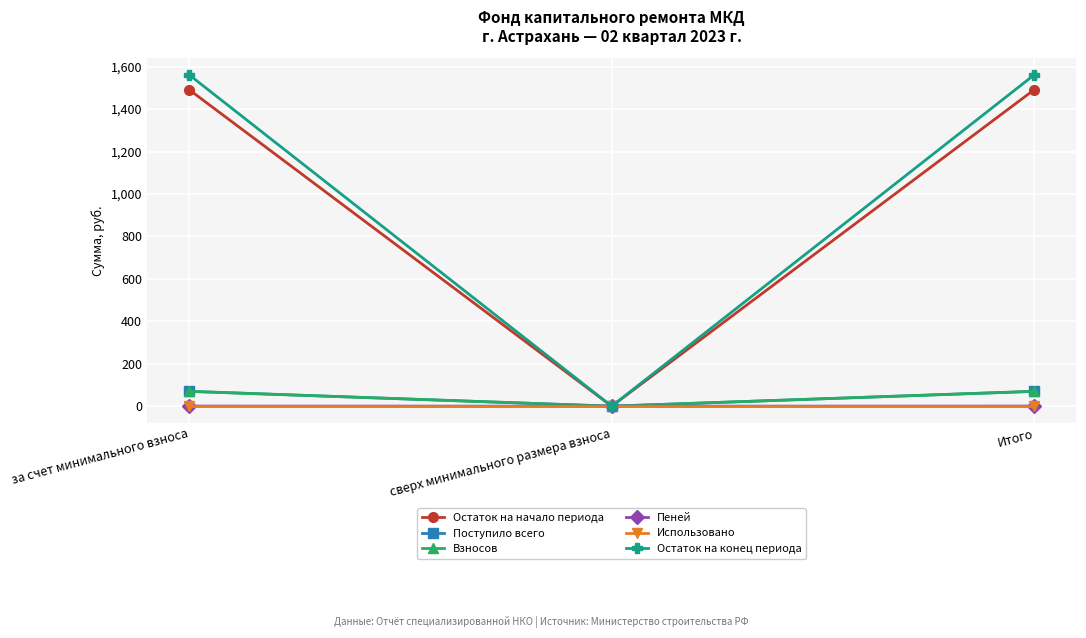

Which series changed the most between сверх минимального размера взноса and Итого?

Остаток на конец периода